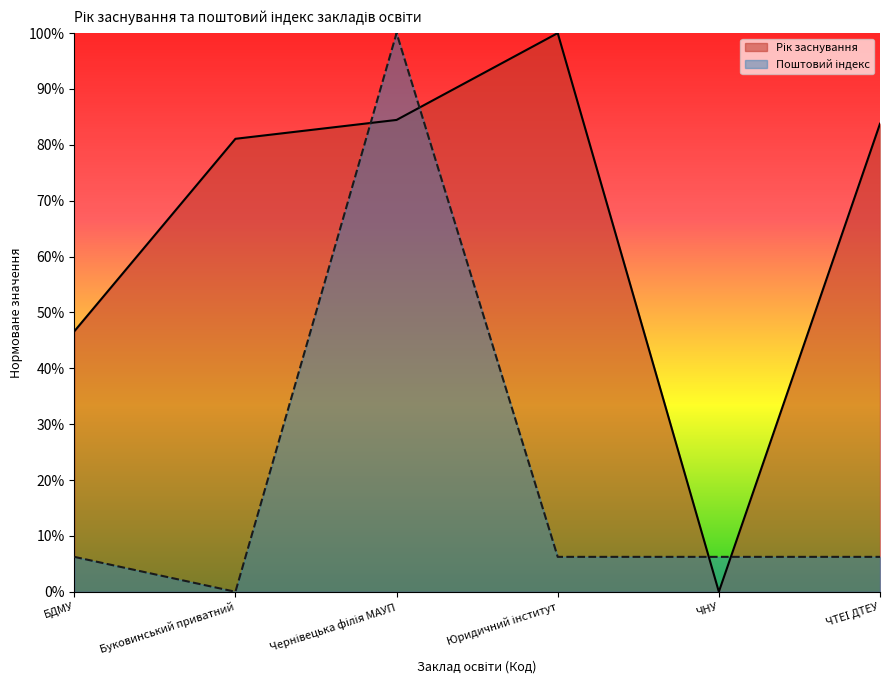

Reading left to right, list all the values displayed in this chart.

Рік заснування: 0.5	0.8	0.8	1.0	0.0	0.8
Поштовий індекс: 0.1	0.0	1.0	0.1	0.1	0.1